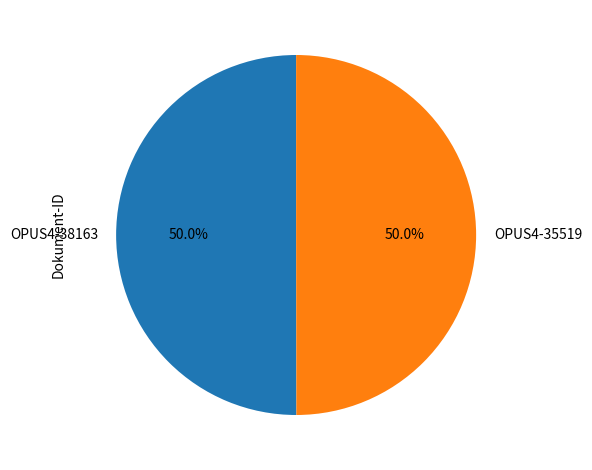

Is the sum of OPUS4-38163 and OPUS4-35519 greater than half?

Yes